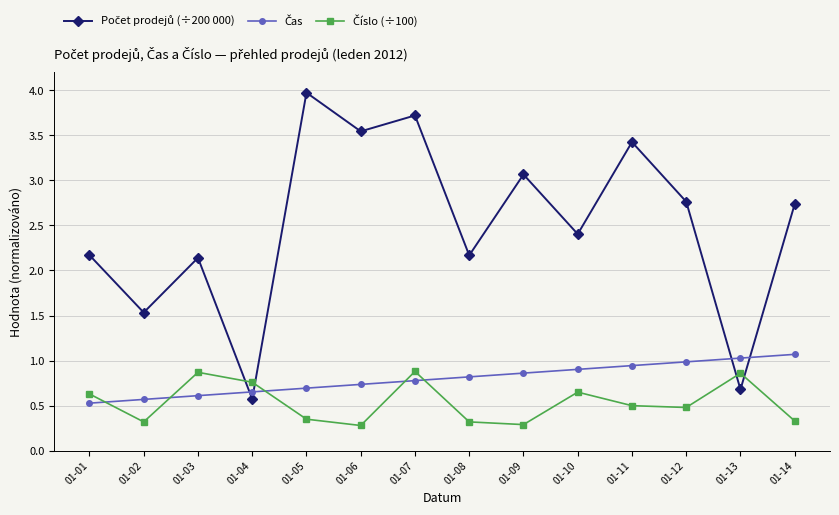

What is the maximum value shown in the chart?

4.0